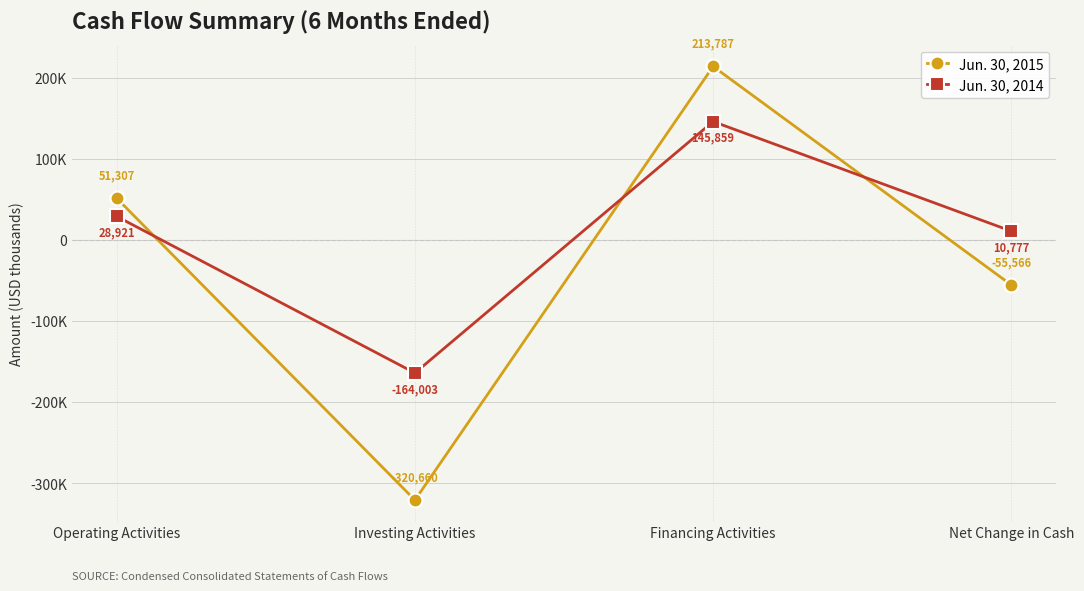

What is the spread (max minus min) of values at Operating Activities?

22386